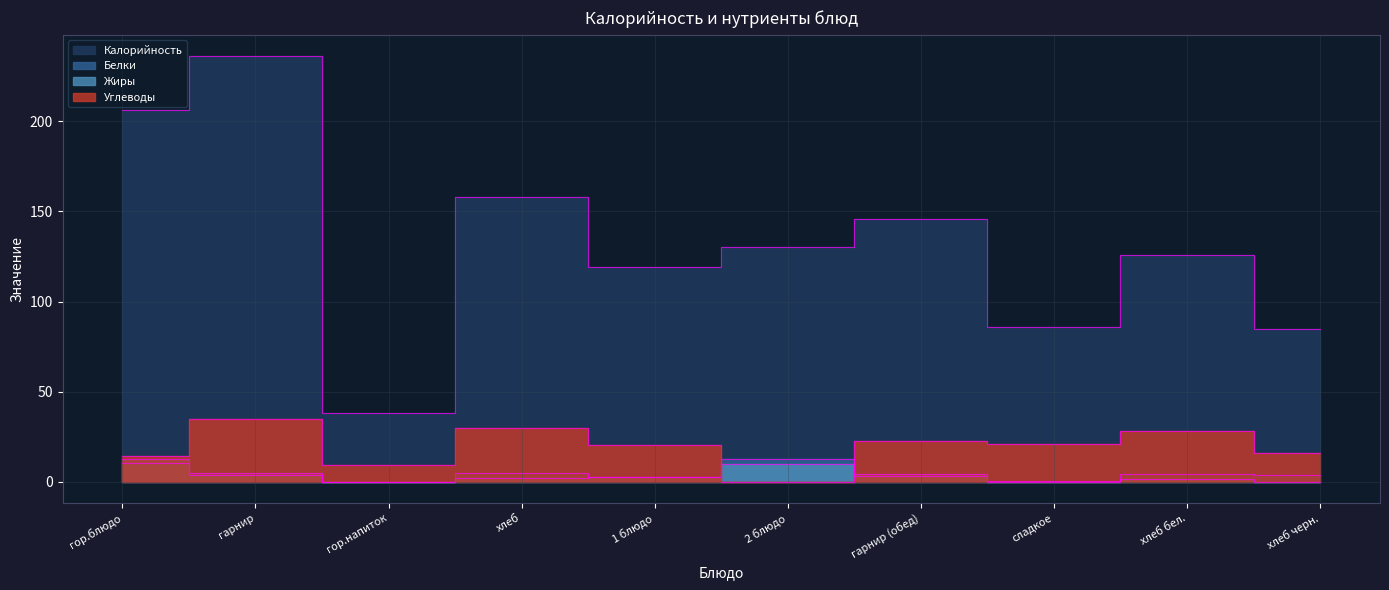

What is the maximum value for Калорийность?

236.0